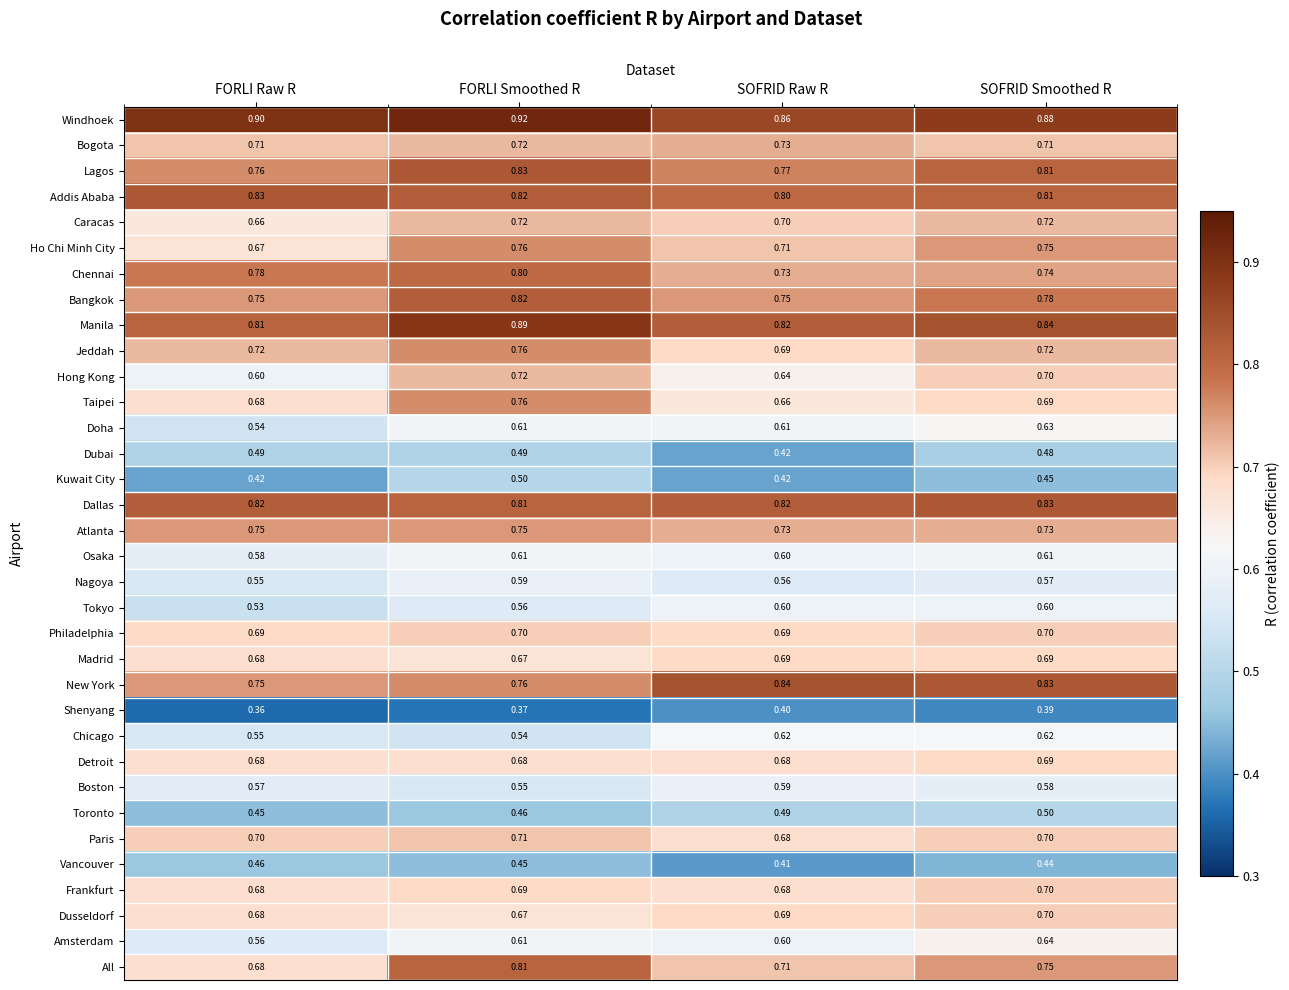

List the labels in order of Ho Chi Minh City value, largest first.

FORLI Smoothed R, SOFRID Smoothed R, SOFRID Raw R, FORLI Raw R